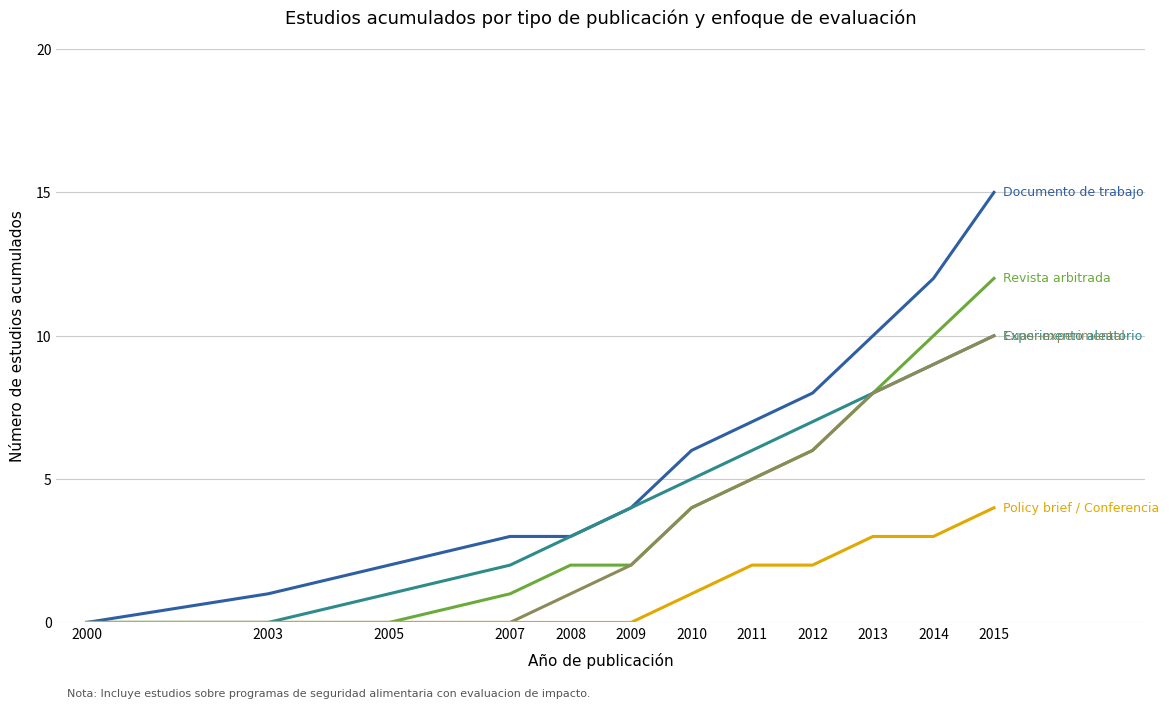

Which category has the highest value across all series?

2015